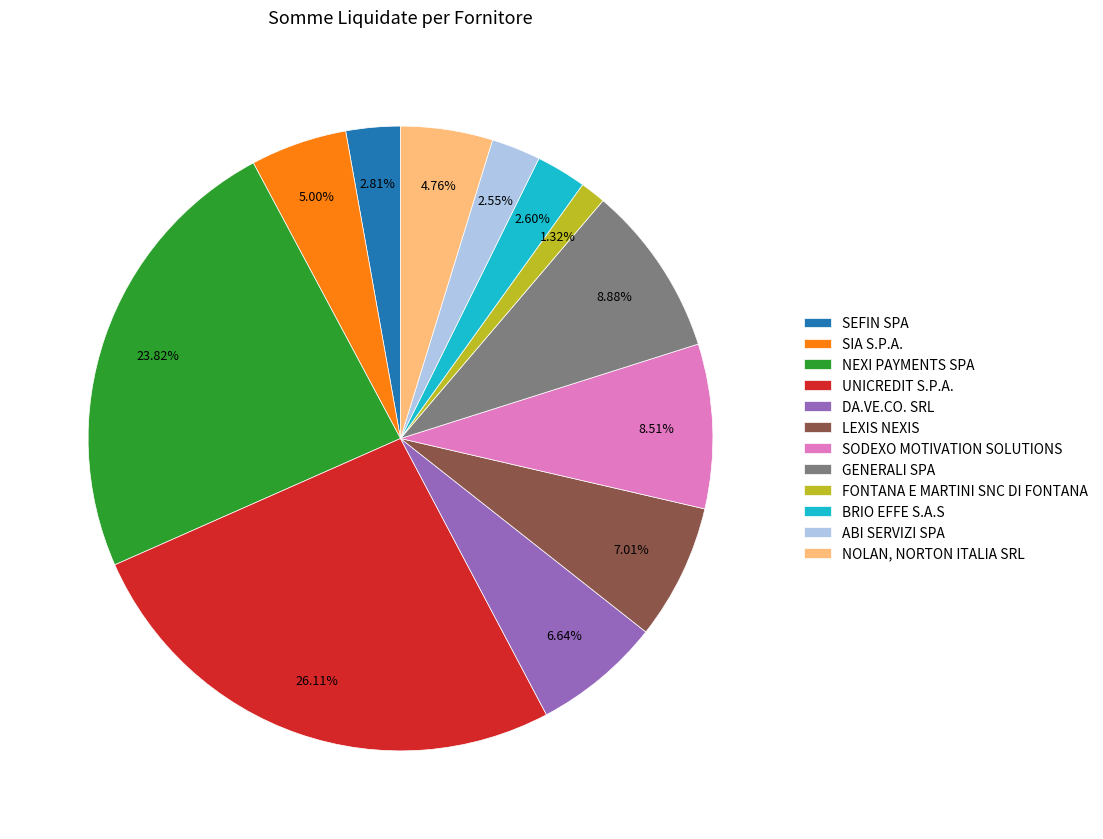

Is there any slice that represents more than half of the pie?

No